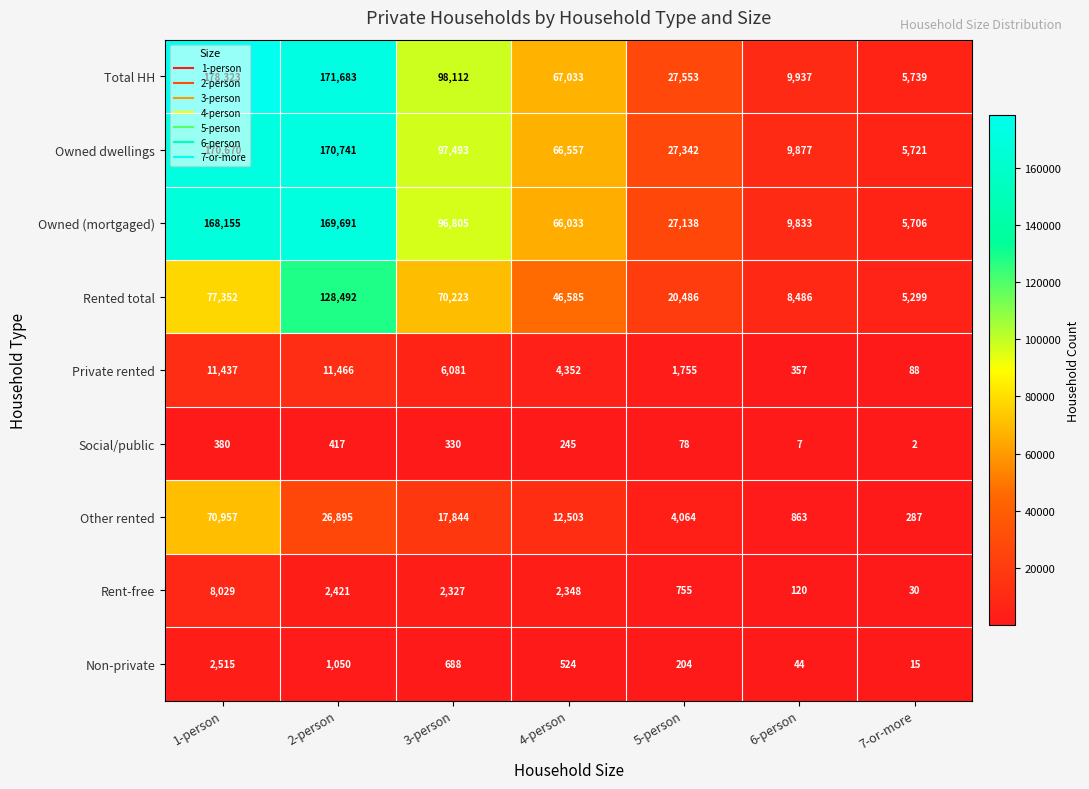

What is the average value of the Non-private series?

720